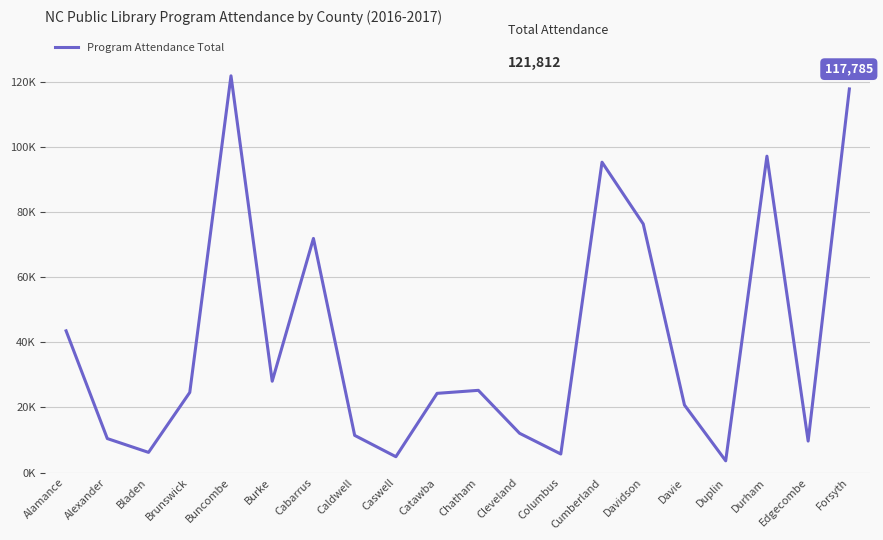

What position from the left is Davidson?

15